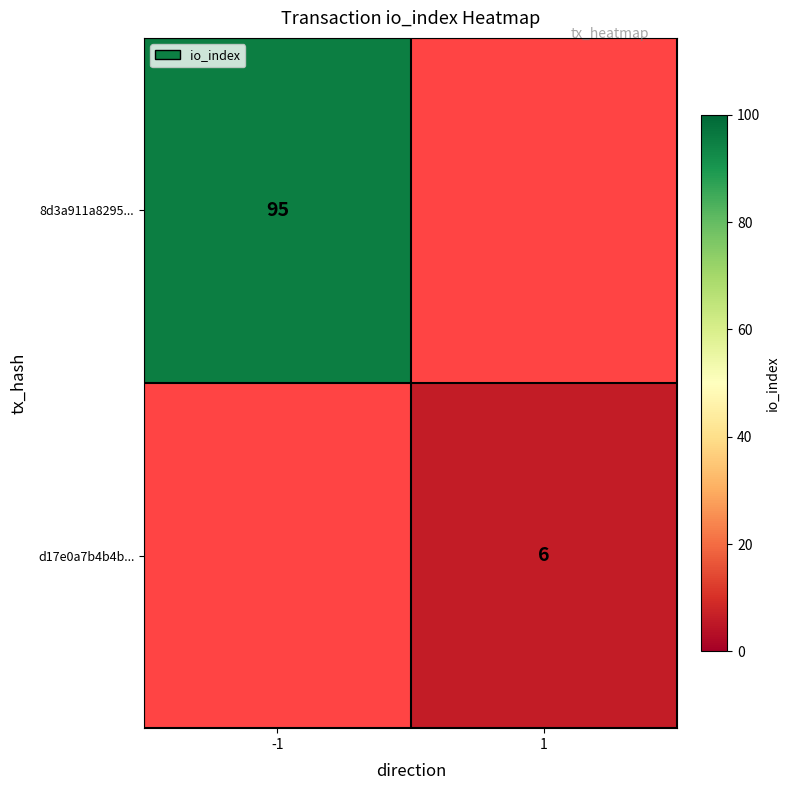

True or false: d17e0a7b4b4b... has a value of 4 at 1.

False